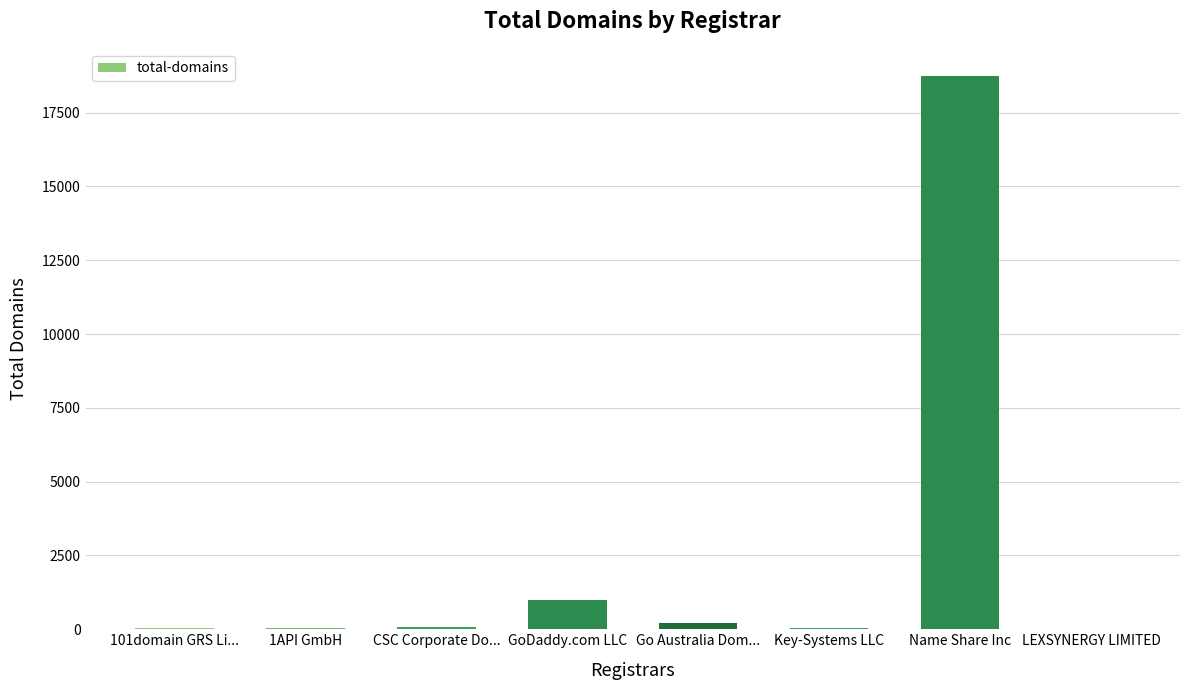

What is the maximum value shown in the chart?

18724